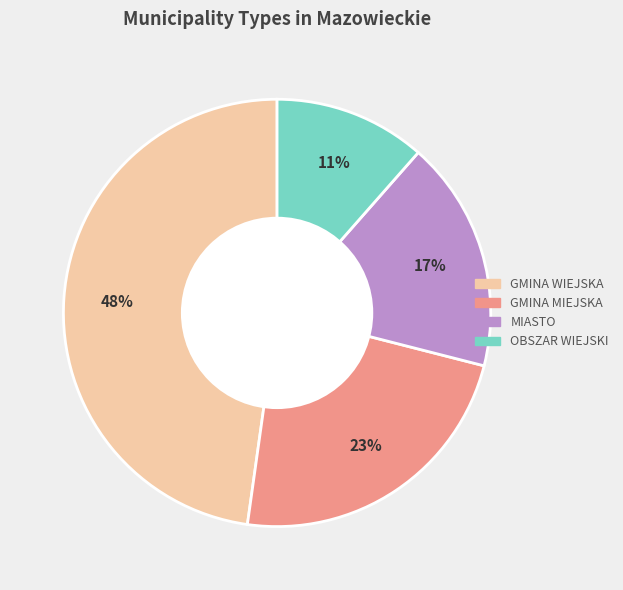

Is there any slice that represents more than half of the pie?

No